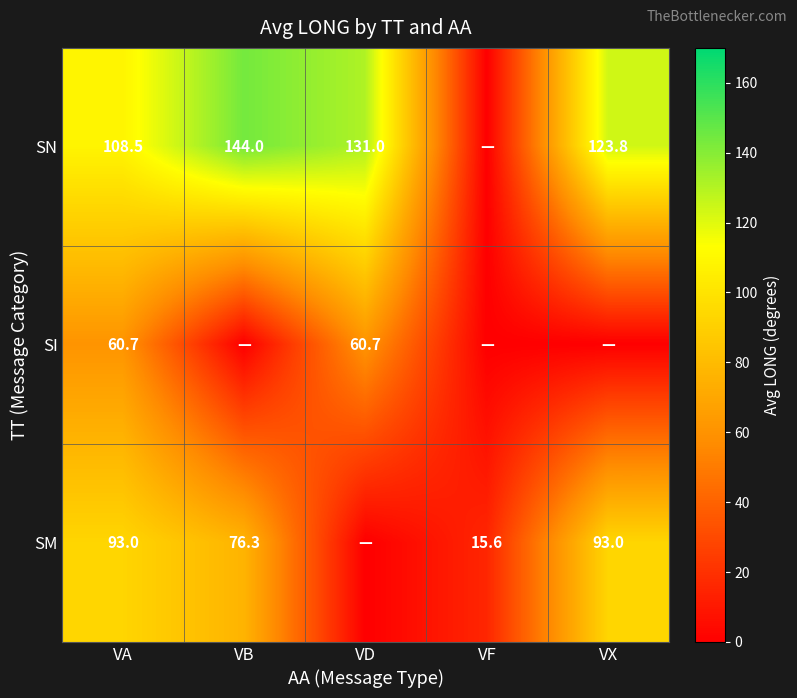

Is it true that SM equals 76.3 at VB?

True